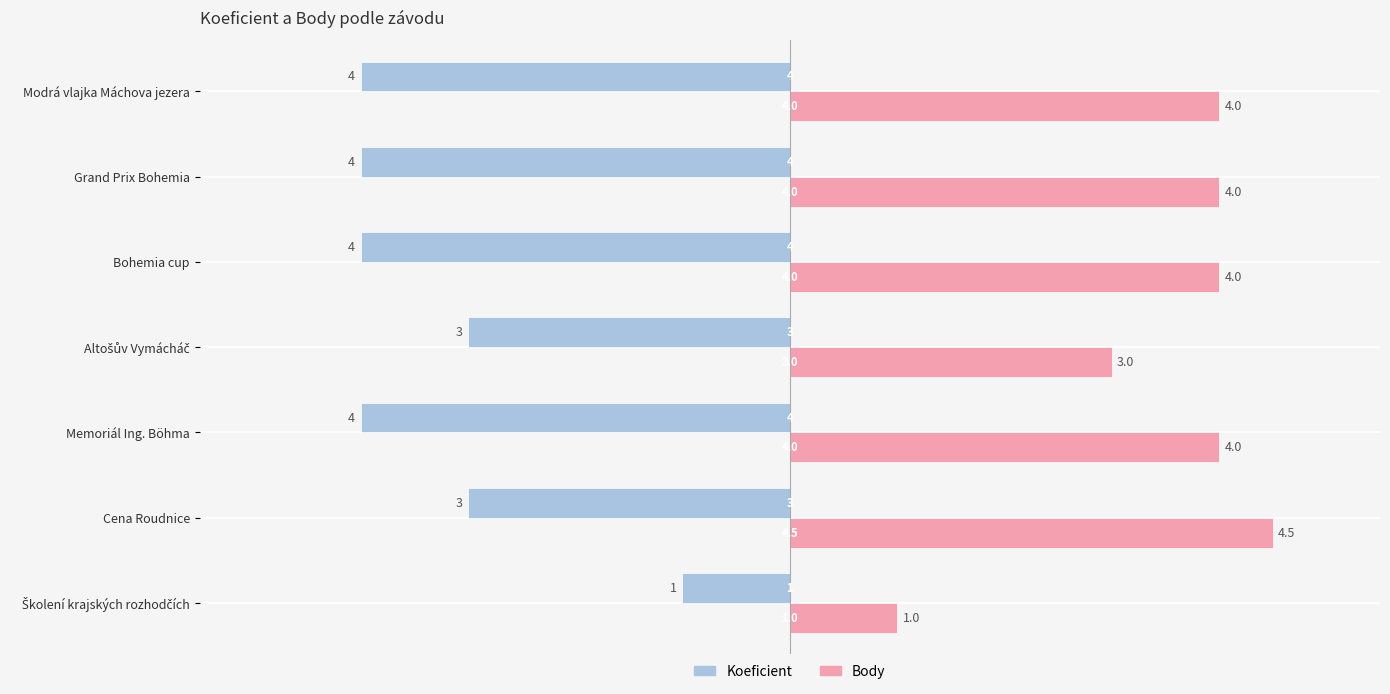

What is the difference between the second highest and minimum values in the Koeficient series?

1.0